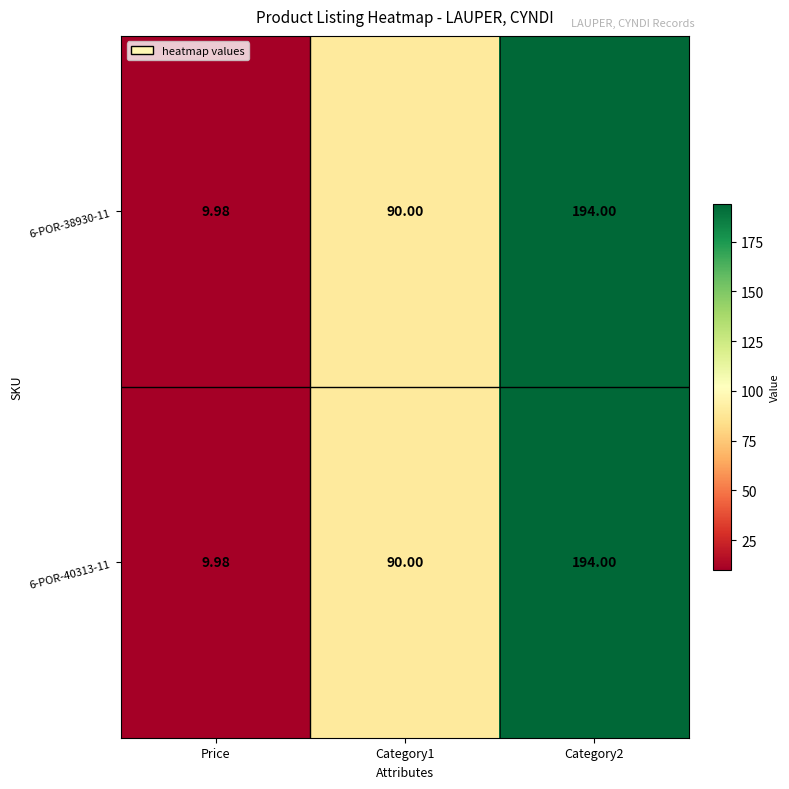

At which label does 6-POR-40313-11 reach its minimum?

Price